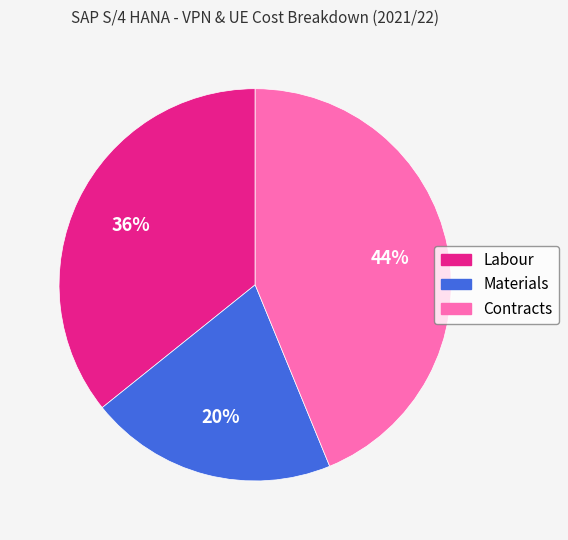

What is the smallest slice in the pie chart?

Materials